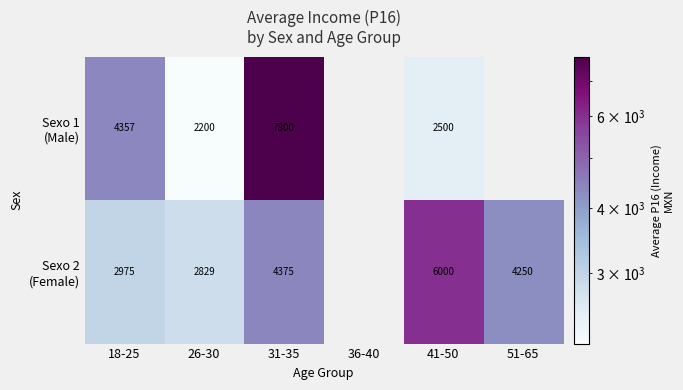

What is the minimum value for Sexo 1 (Male)?

2200.0